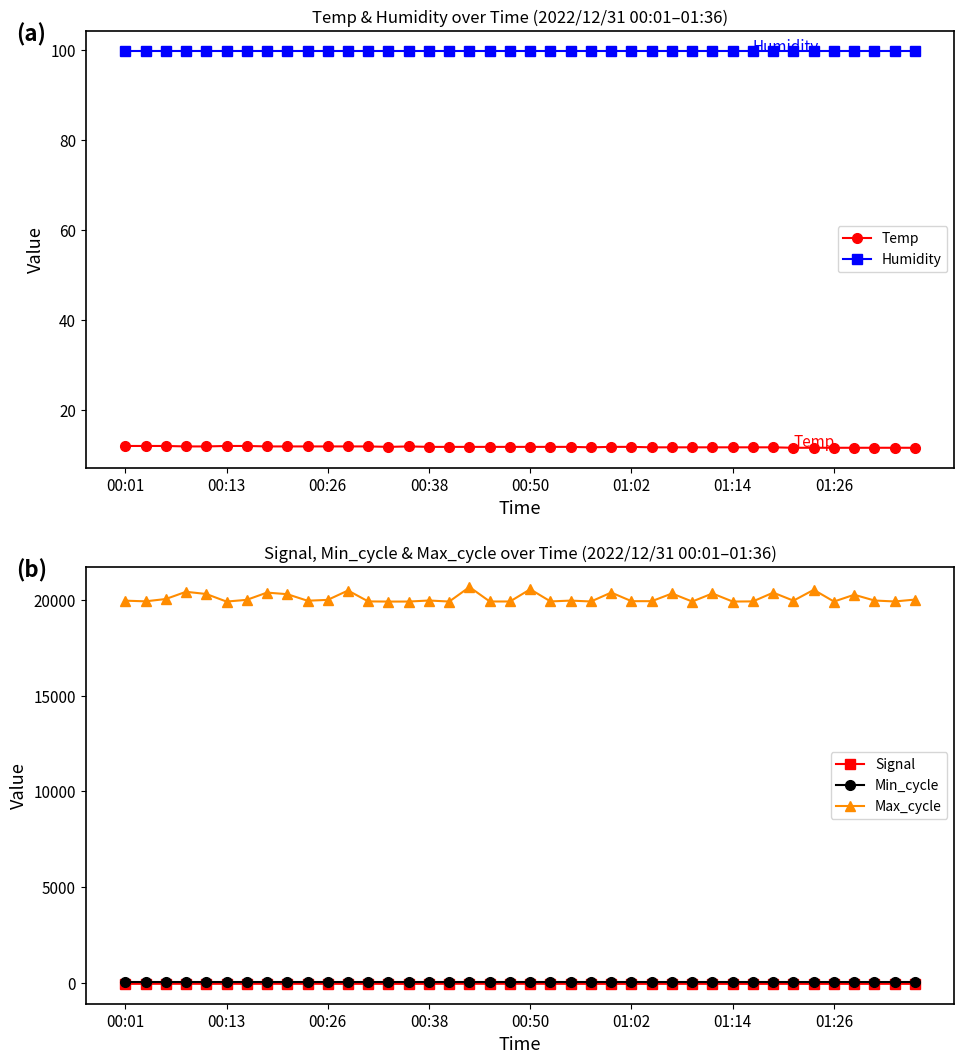

True or false: Max_cycle has more than 2 points higher than both neighbors.

True